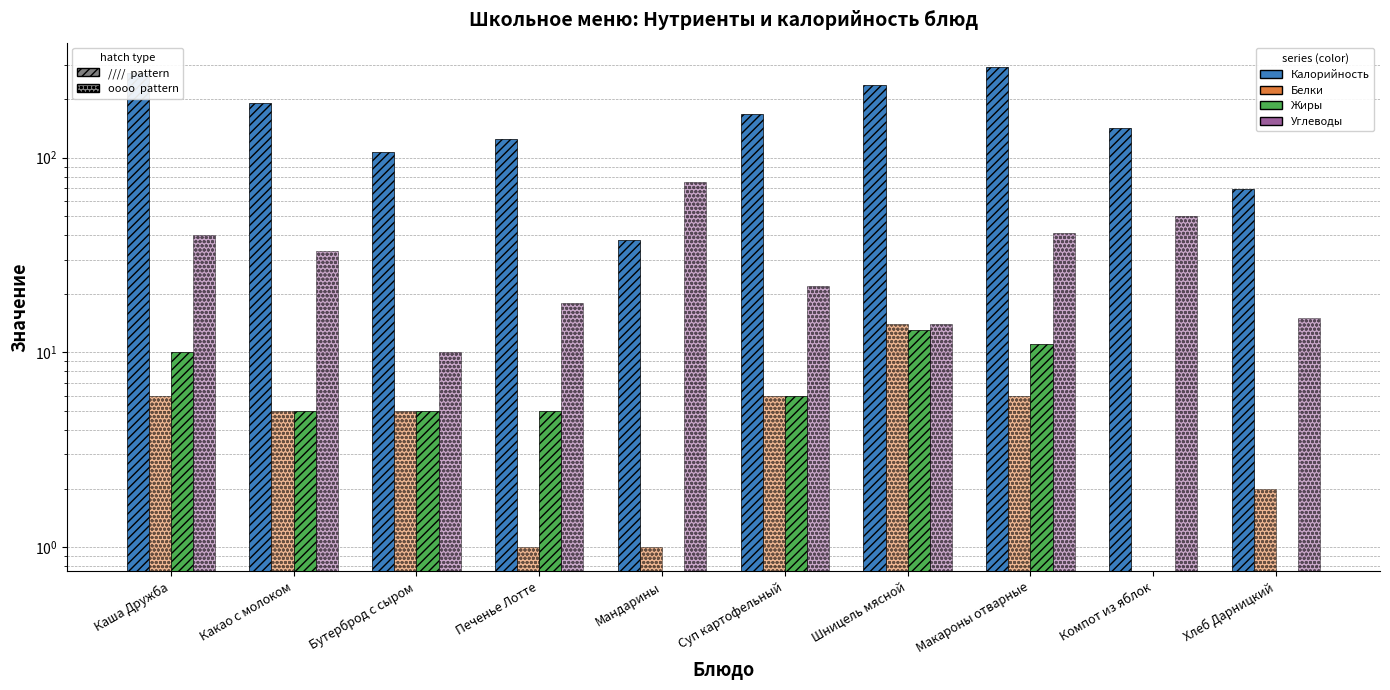

What position from the right is Хлеб Дарницкий?

1